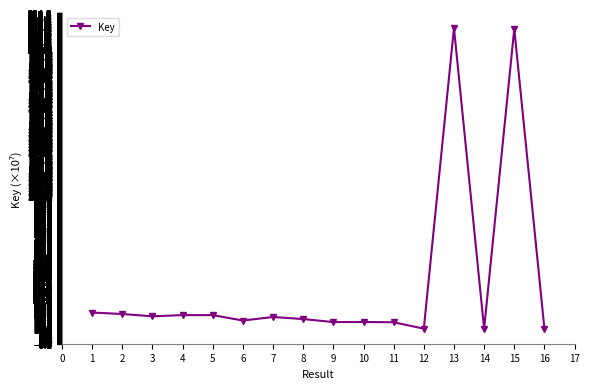

Approximately how many times larger is the value at 15 compared to 11?

14.8